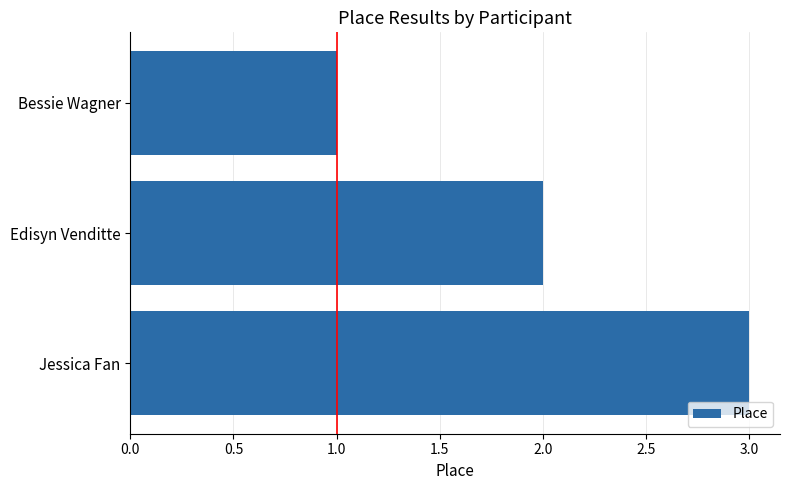

List the labels in order of value, smallest first.

Bessie Wagner, Edisyn Venditte, Jessica Fan